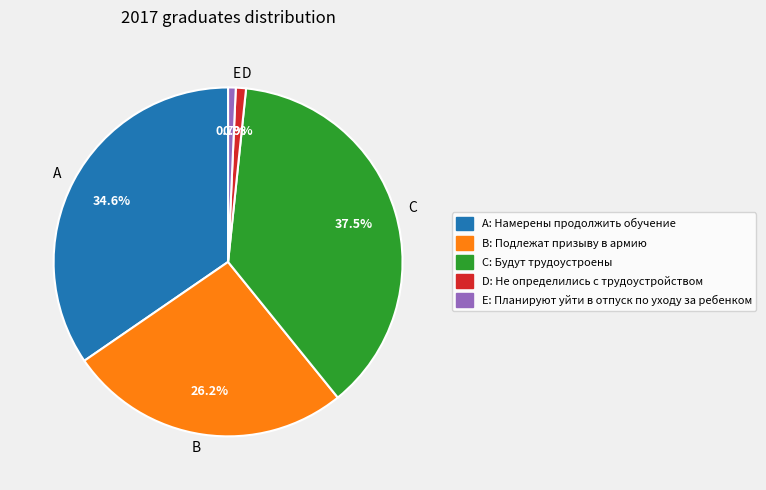

Which category has the biggest portion of the pie?

C